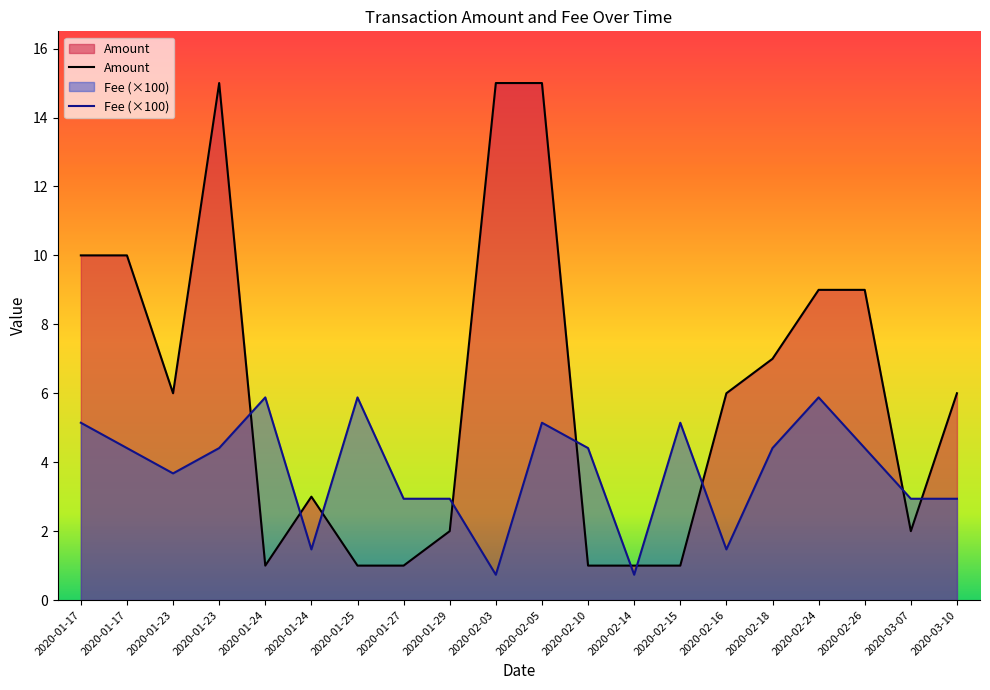

Between 2020-01-23 and 2020-01-24, which series saw the biggest shift?

Amount